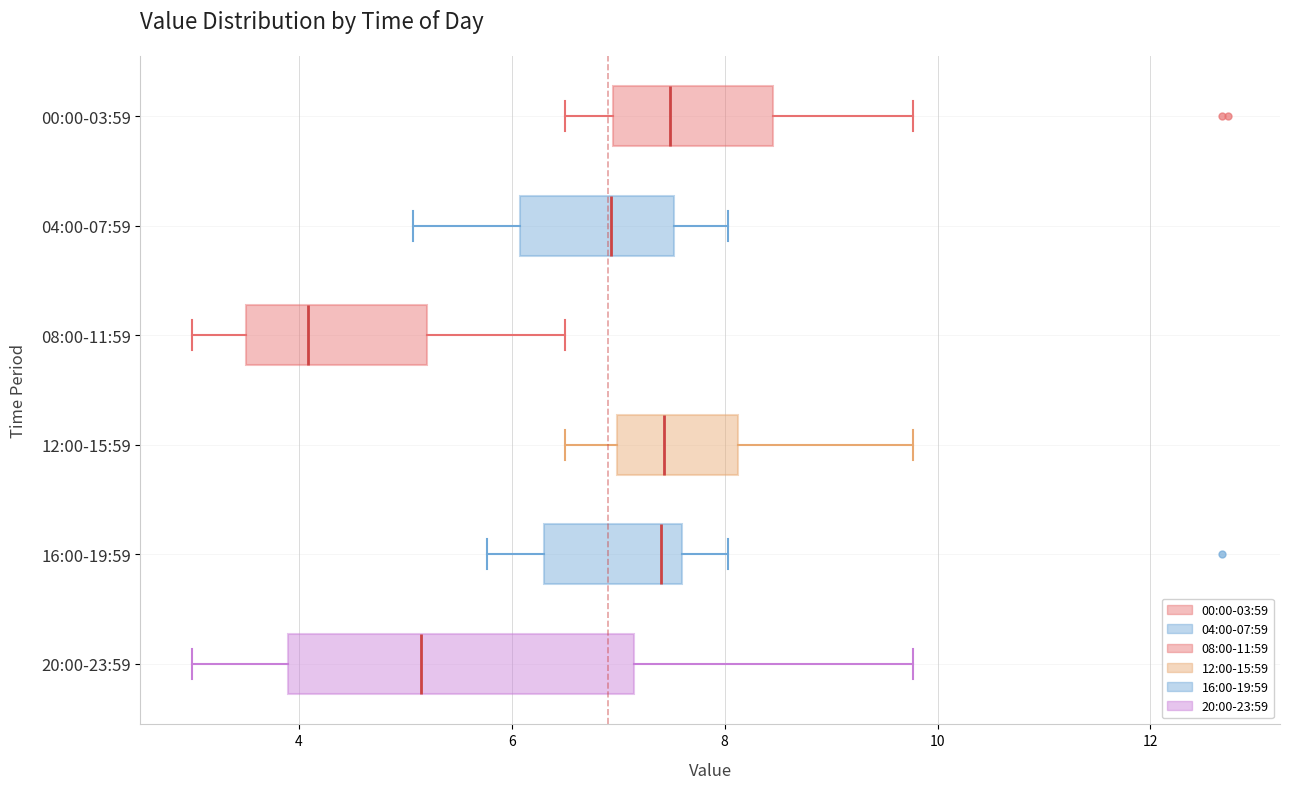

Reading bottom to top, transcribe this box plot: for each box, give where its median line is, the range the box spans, and where its two whiskers end, as read against the x-axis. The values are not printed on the chart, so give them approximately, as read against the axis.

20:00-23:59: median 5.2, box 3.8 to 7.2, whiskers 3.0 to 9.8
16:00-19:59: median 7.4, box 6.4 to 7.6, whiskers 5.8 to 8.0
12:00-15:59: median 7.4, box 7.0 to 8.2, whiskers 6.6 to 9.8
08:00-11:59: median 4.0, box 3.6 to 5.2, whiskers 3.0 to 6.6
04:00-07:59: median 7.0, box 6.0 to 7.6, whiskers 5.0 to 8.0
00:00-03:59: median 7.4, box 7.0 to 8.4, whiskers 6.6 to 9.8